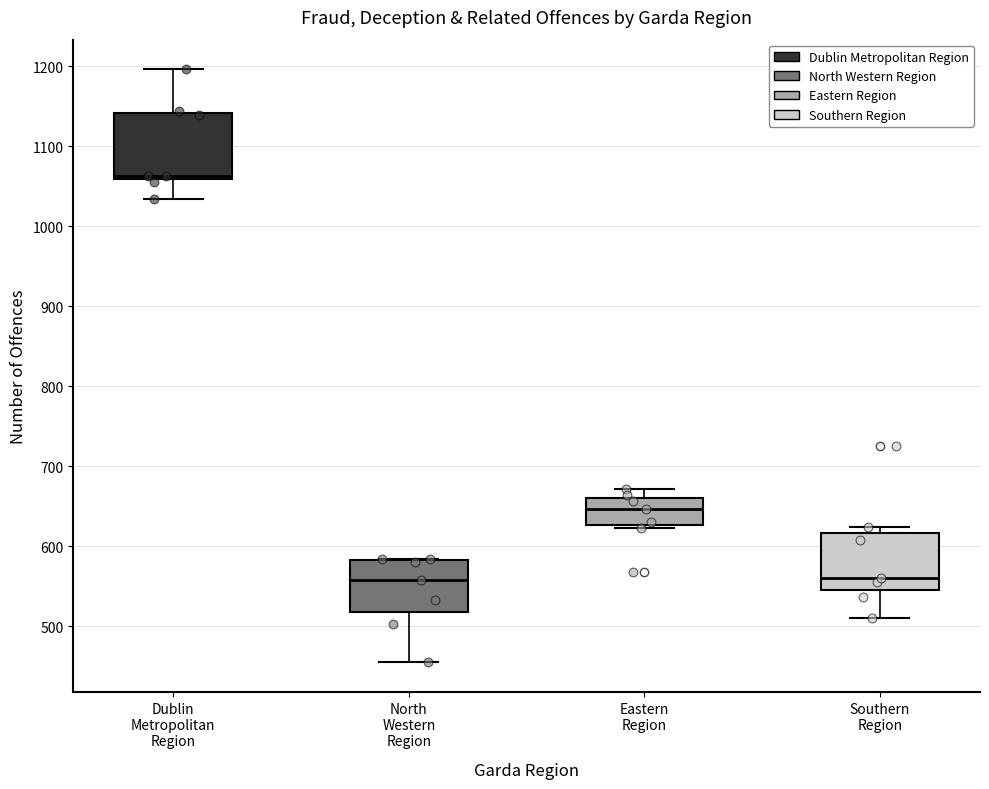

Reading left to right, transcribe this box plot: for each box, give where its median line is, the range the box spans, and where its two whiskers end, as read against the y-axis. The values are not printed on the chart, so give them approximately, as read against the axis.

Dublin Metropolitan Region: median 1060 (just above the box's lower edge), box 1060 to 1140, whiskers 1030 to 1200
North Western Region: median 560, box 520 to 580, whiskers 460 to 580
Eastern Region: median 650, box 630 to 660, whiskers 620 to 670
Southern Region: median 560, box 550 to 620, whiskers 510 to 620 (just above the box's upper edge)